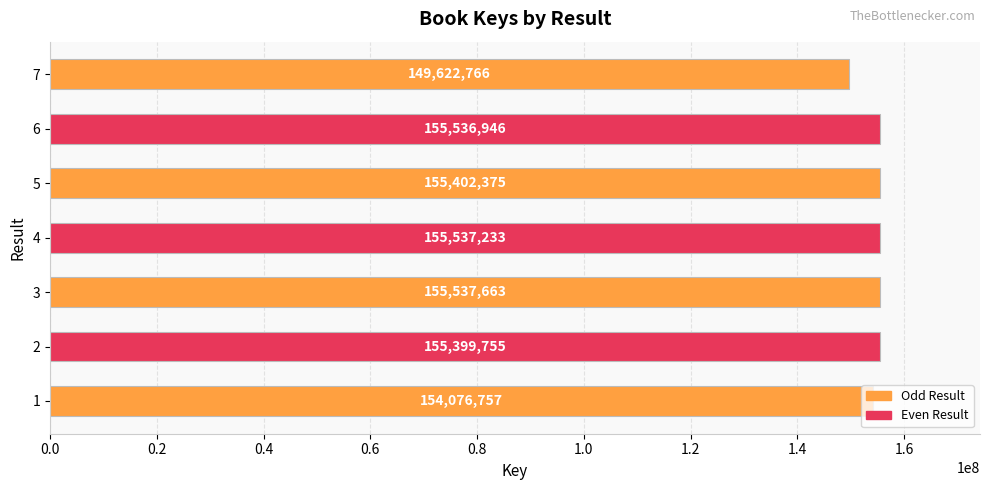

What is the maximum value shown in the chart?

155537663